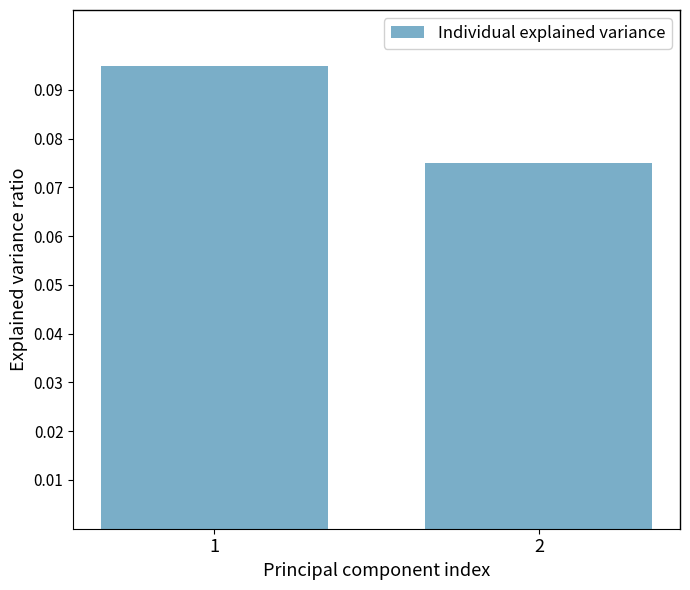

Does the chart contain any negative values?

No